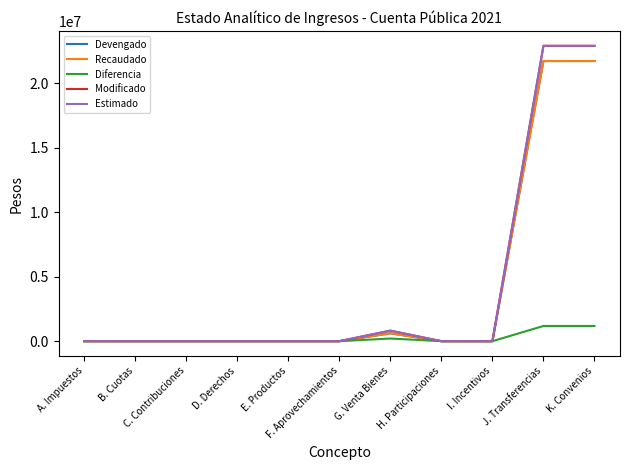

Is this an area chart (filled region under the line)?

No